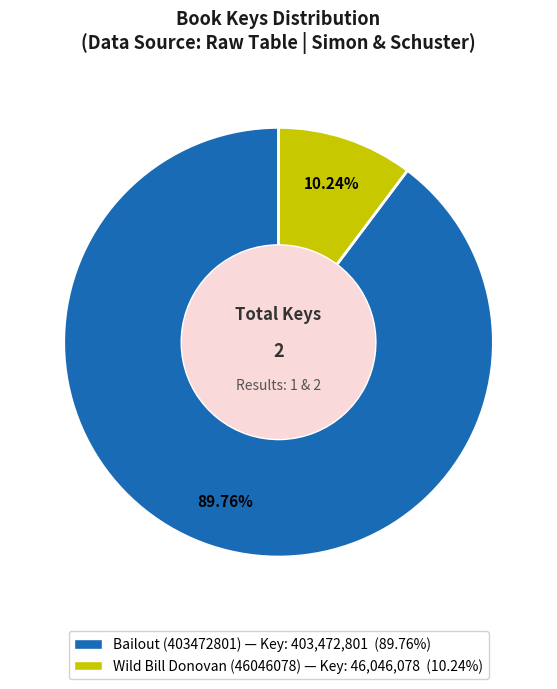

Rank the categories by value from highest to lowest.

Bailout (403472801), Wild Bill Donovan (46046078)